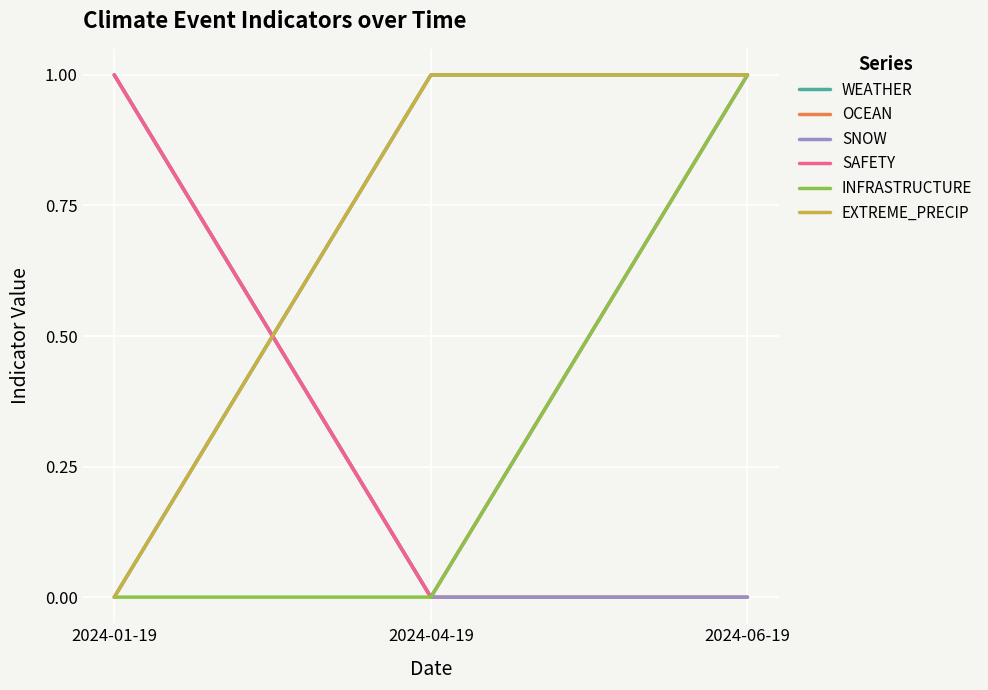

List the labels in order of INFRASTRUCTURE value, smallest first.

2024-01-19, 2024-04-19, 2024-06-19